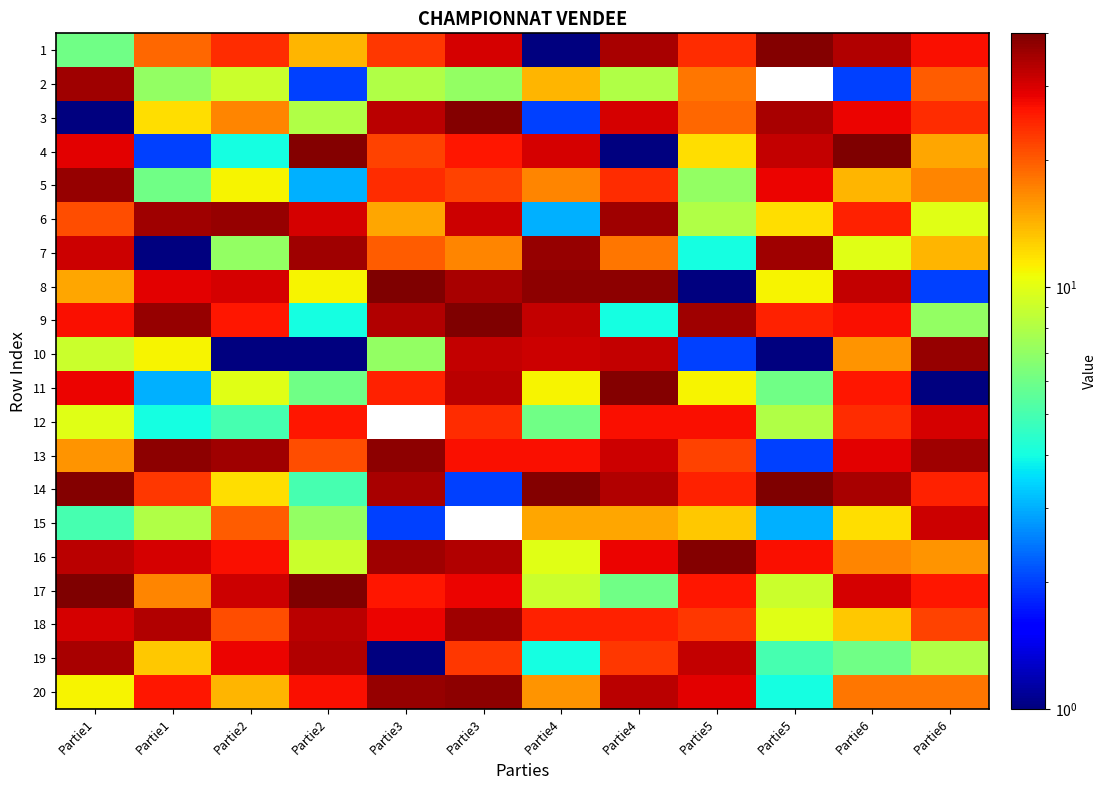

At which category is the sum across all series the highest?

Partie3